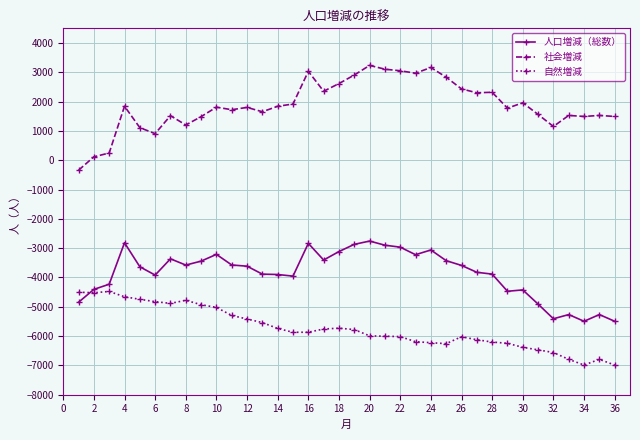

At how many categories does at least one series exceed 2729?

8